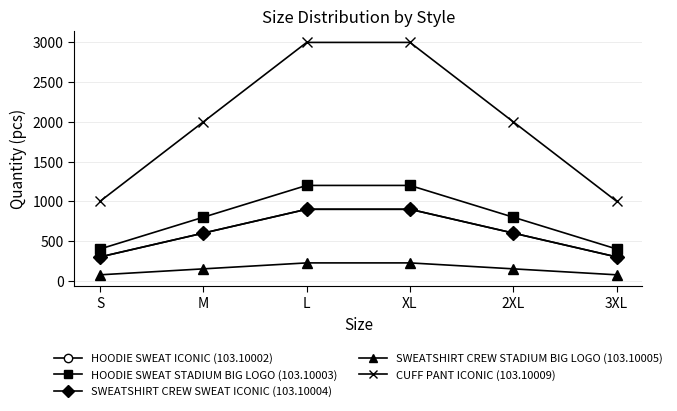

How many lines are shown in the chart?

5